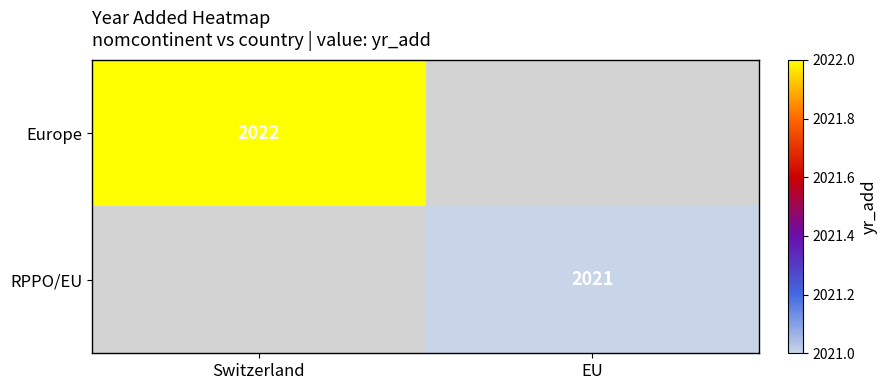

Is it true that RPPO/EU equals 695 at EU?

False